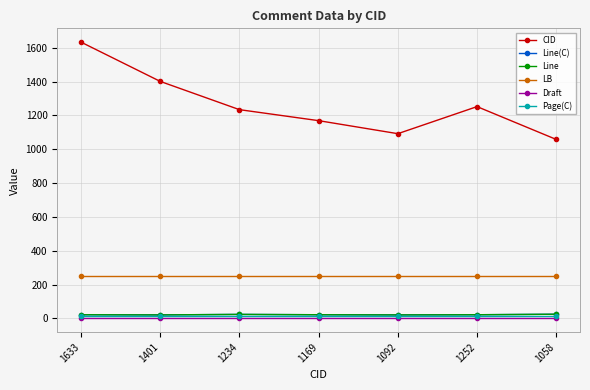

Which series has the widest spread of values?

CID